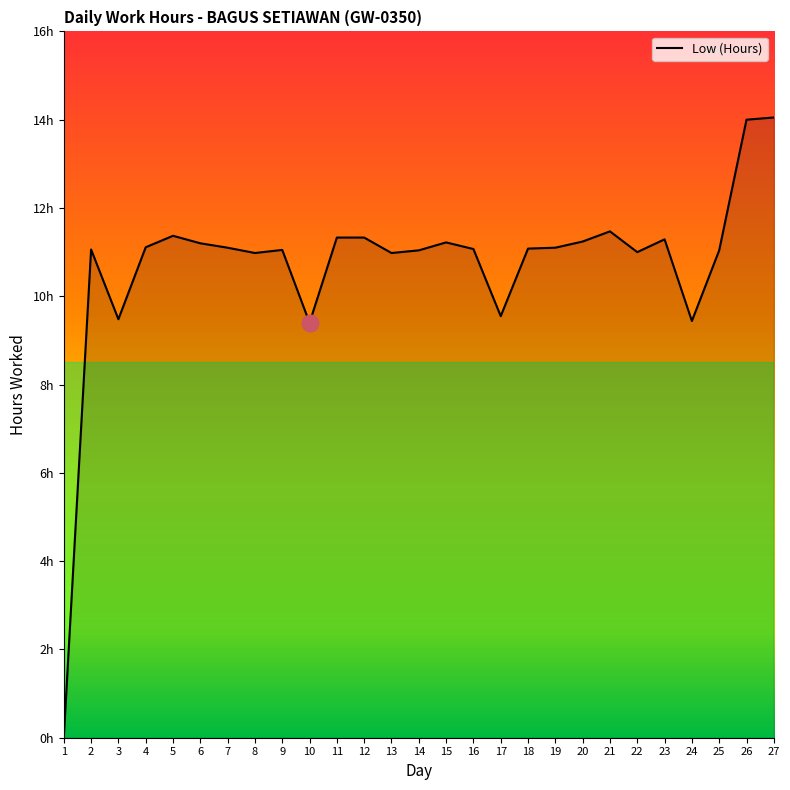

Which label corresponds to the smallest value in the chart?

1